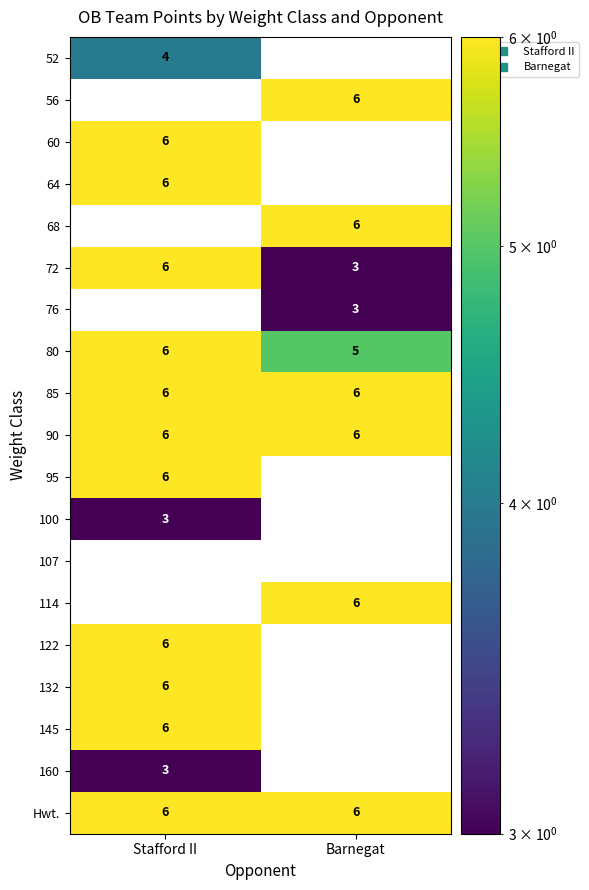

At which label is 56 closest to 3?

Stafford II